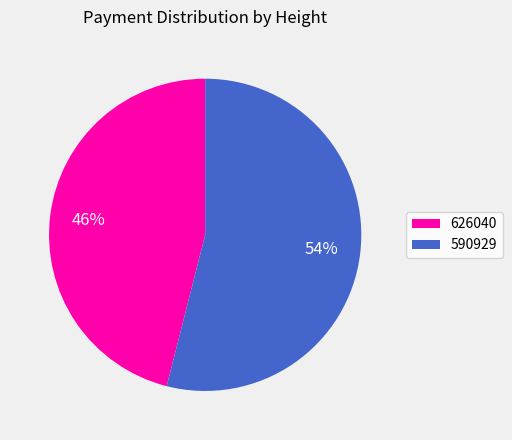

What percentage is the 590929 slice, to the nearest percent?

54%